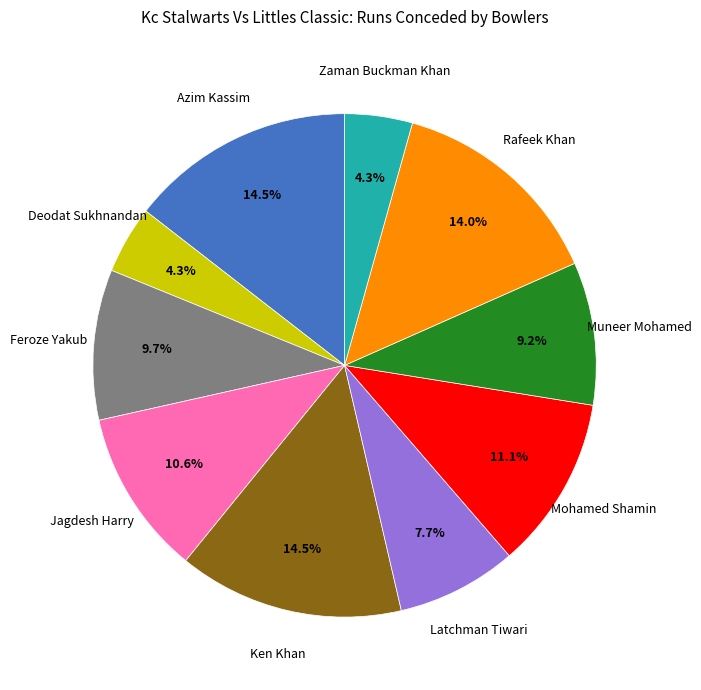

Is the sum of Latchman Tiwari and Zaman Buckman Khan greater than half?

No